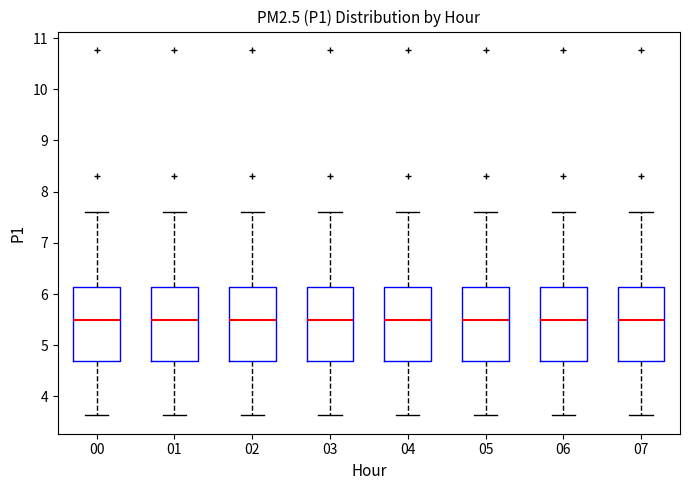

Reading left to right, read every box against the y-axis: the position of its median line, the range the box covers, and the ends of its whiskers. The values are not printed on the chart, so give them approximately, as read against the axis.

00: median 5.5, box 4.7 to 6.1, whiskers 3.6 to 7.6
01: median 5.5, box 4.7 to 6.1, whiskers 3.6 to 7.6
02: median 5.5, box 4.7 to 6.1, whiskers 3.6 to 7.6
03: median 5.5, box 4.7 to 6.1, whiskers 3.6 to 7.6
04: median 5.5, box 4.7 to 6.1, whiskers 3.6 to 7.6
05: median 5.5, box 4.7 to 6.1, whiskers 3.6 to 7.6
06: median 5.5, box 4.7 to 6.1, whiskers 3.6 to 7.6
07: median 5.5, box 4.7 to 6.1, whiskers 3.6 to 7.6